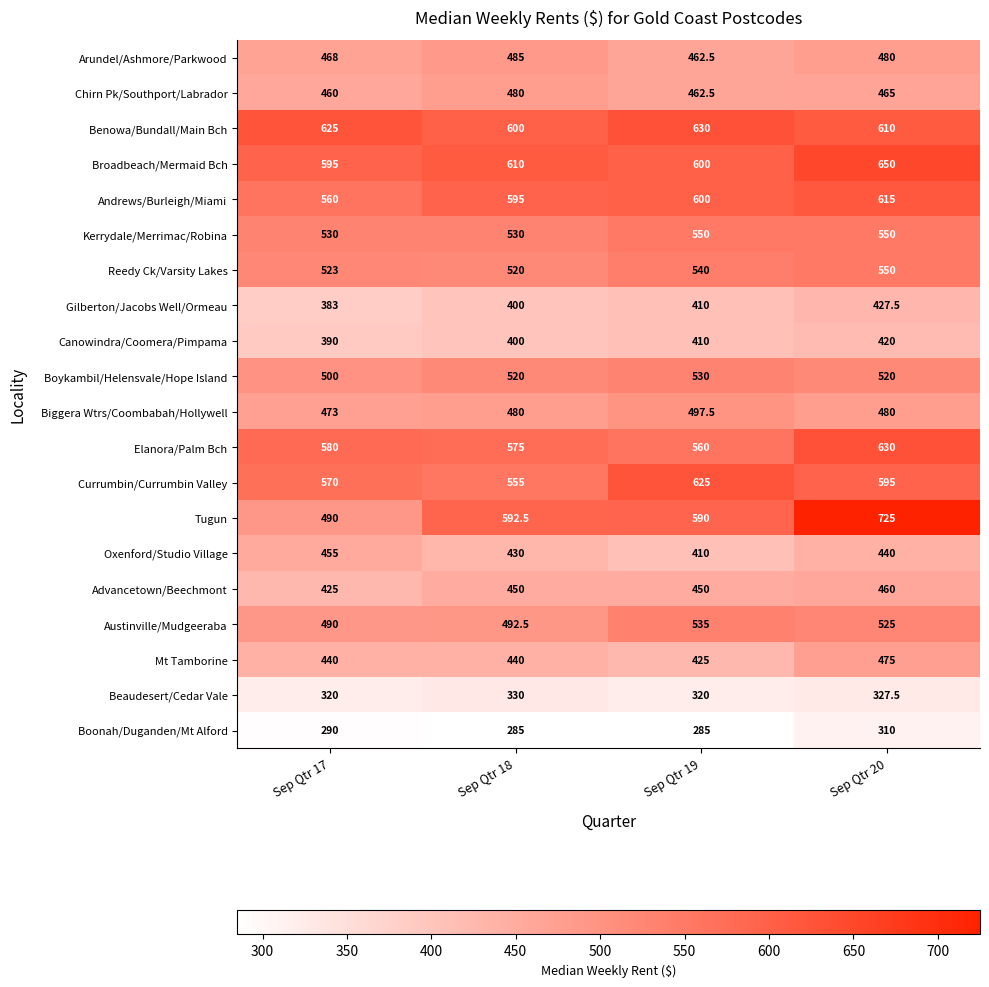

True or false: Boonah/Duganden/Mt Alford has a value of 201.0 at Sep Qtr 17.

False